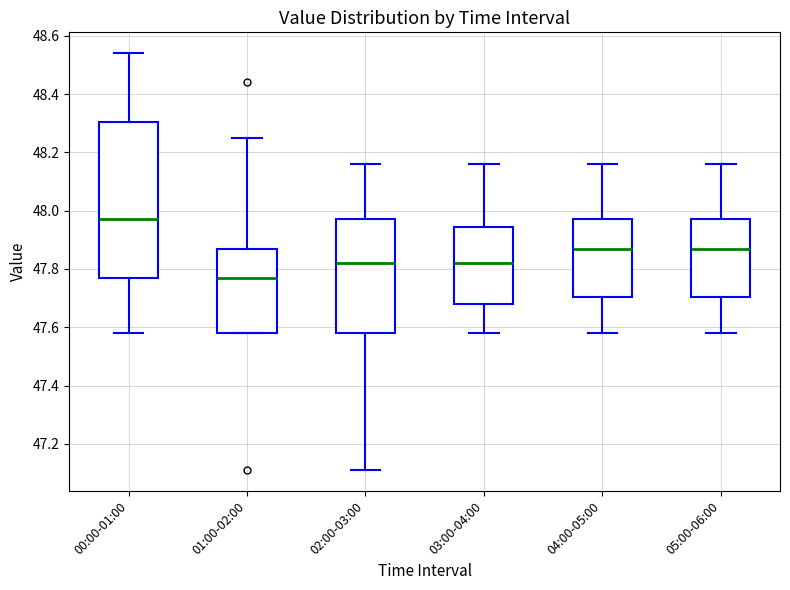

Reading left to right, transcribe this box plot: for each box, give where its median line is, the range the box spans, and where its two whiskers end, as read against the y-axis. The values are not printed on the chart, so give them approximately, as read against the axis.

00:00-01:00: median 47.98, box 47.78 to 48.30, whiskers 47.58 to 48.54
01:00-02:00: median 47.78, box 47.58 to 47.88, whiskers 47.58 to 48.26
02:00-03:00: median 47.82, box 47.58 to 47.98, whiskers 47.12 to 48.16
03:00-04:00: median 47.82, box 47.68 to 47.94, whiskers 47.58 to 48.16
04:00-05:00: median 47.88, box 47.70 to 47.98, whiskers 47.58 to 48.16
05:00-06:00: median 47.88, box 47.70 to 47.98, whiskers 47.58 to 48.16